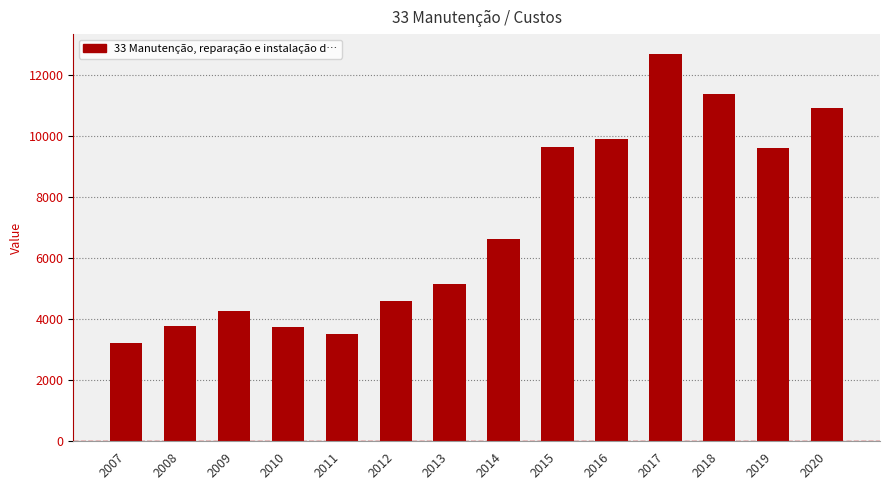

Read the value at 2011.

3524.0